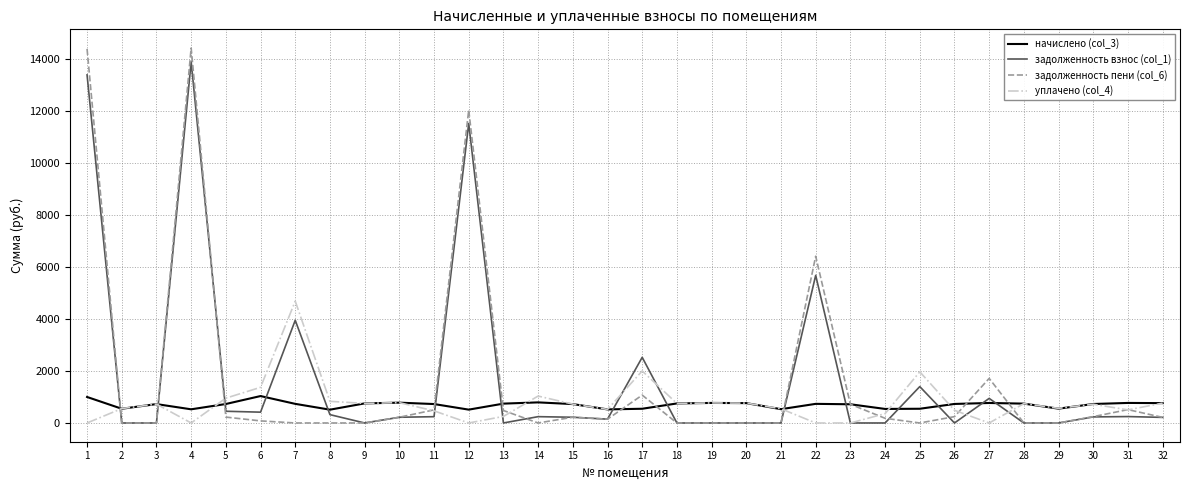

Which series has the largest range (max minus min)?

задолженность пени (col_6)